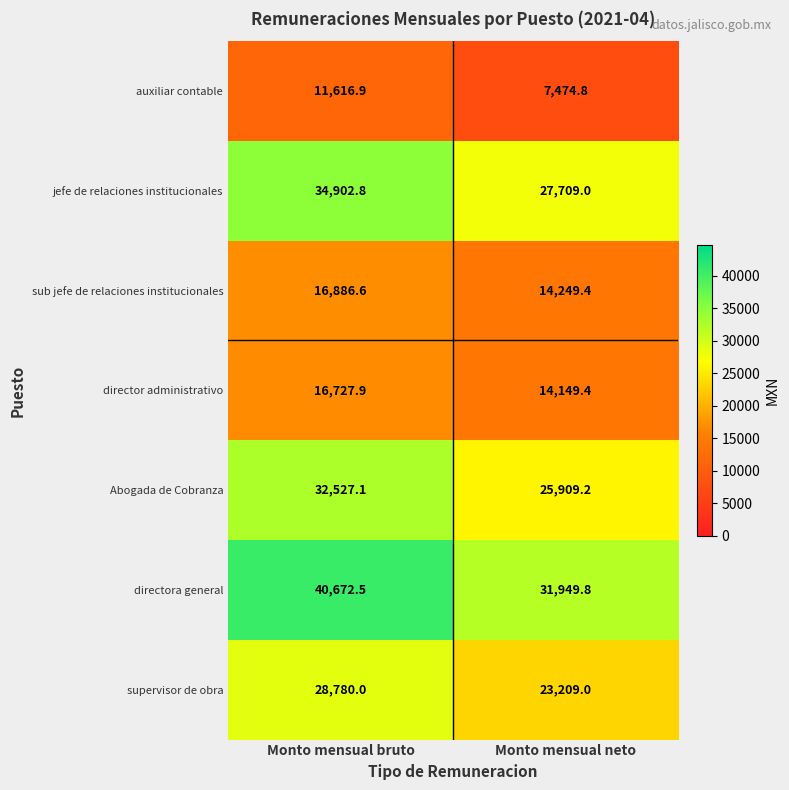

What is the maximum value shown in the chart?

40672.5